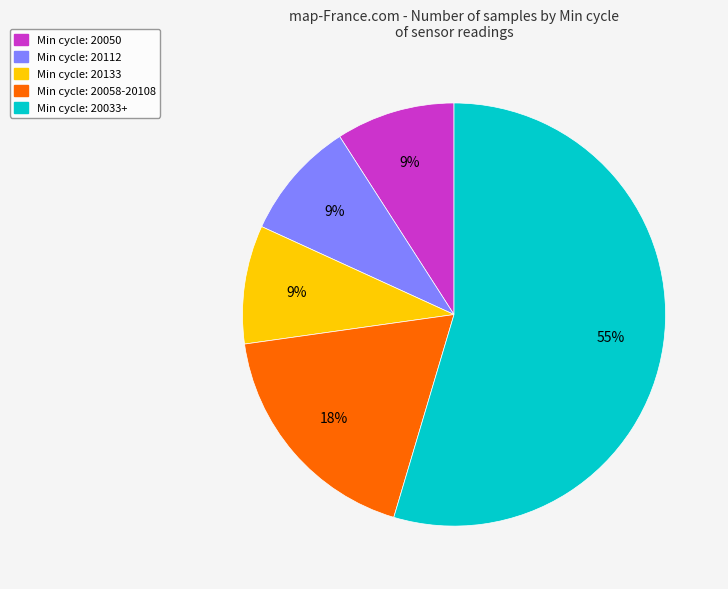

True or false: Min cycle: 20112 accounts for 9% of the total.

True